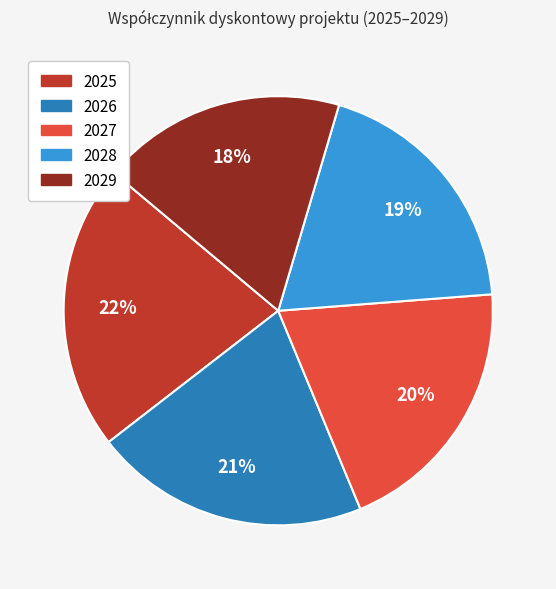

Which slice is the largest?

2025